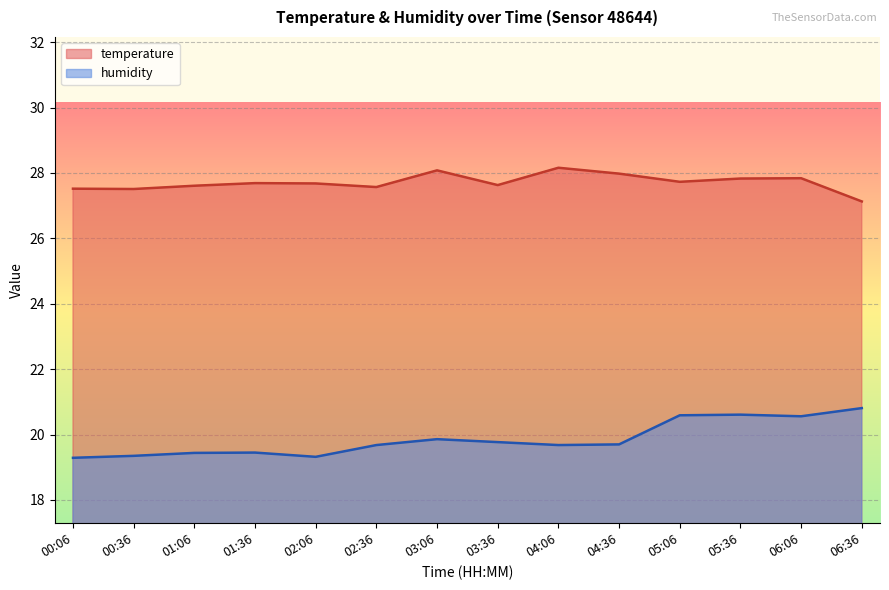

Which series has the largest range (max minus min)?

humidity